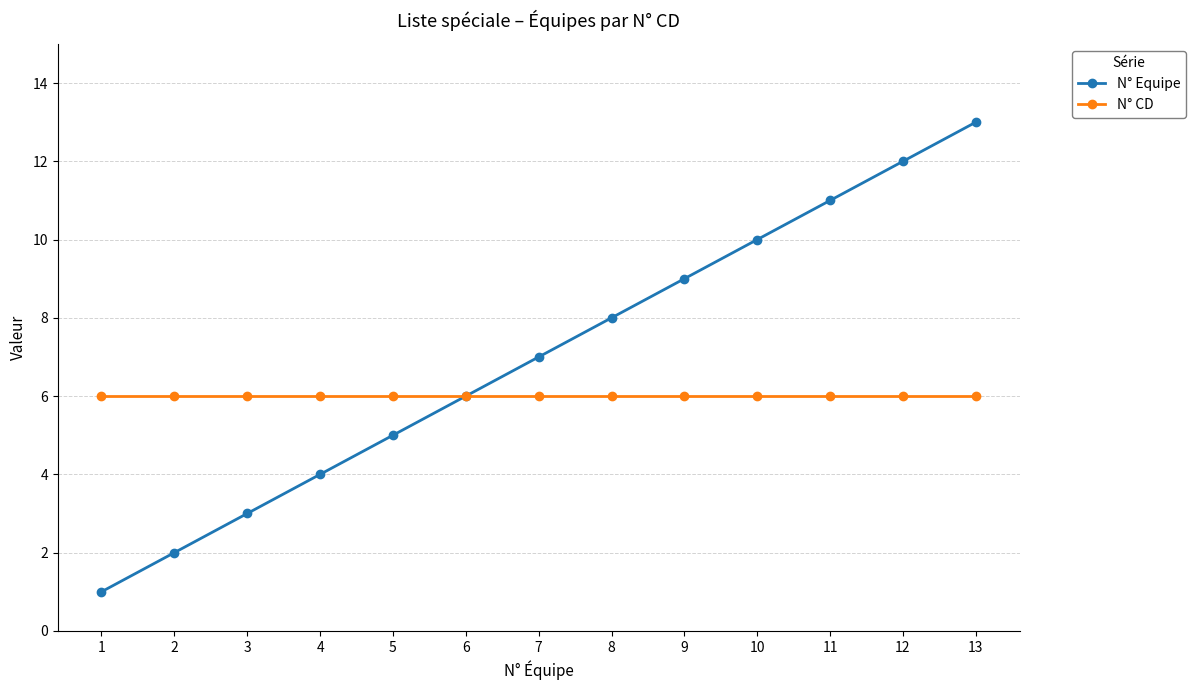

Is it true that N° CD equals 3 at 7?

False